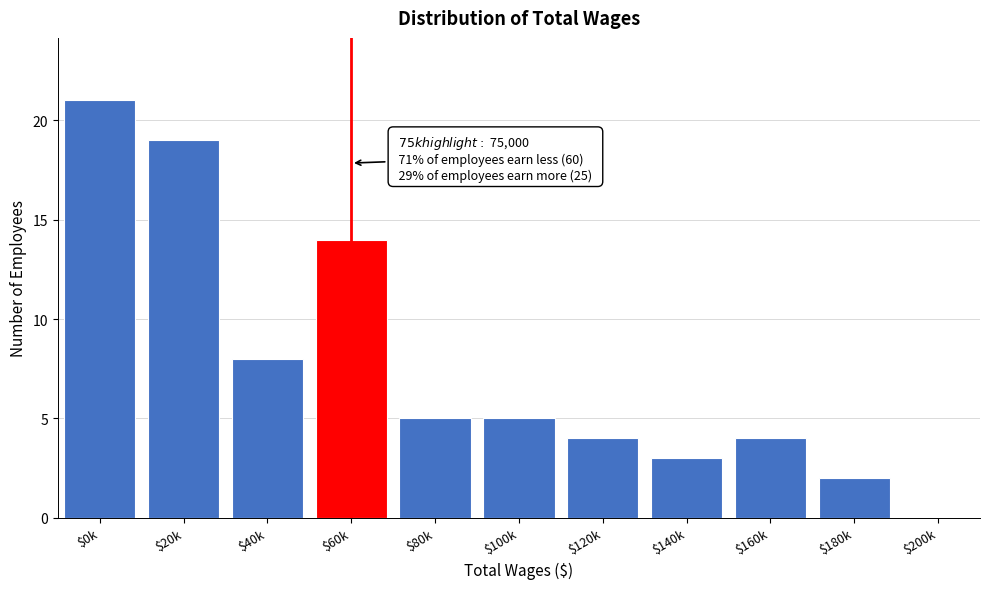

Where is the data nearest to the value 10?

$40k